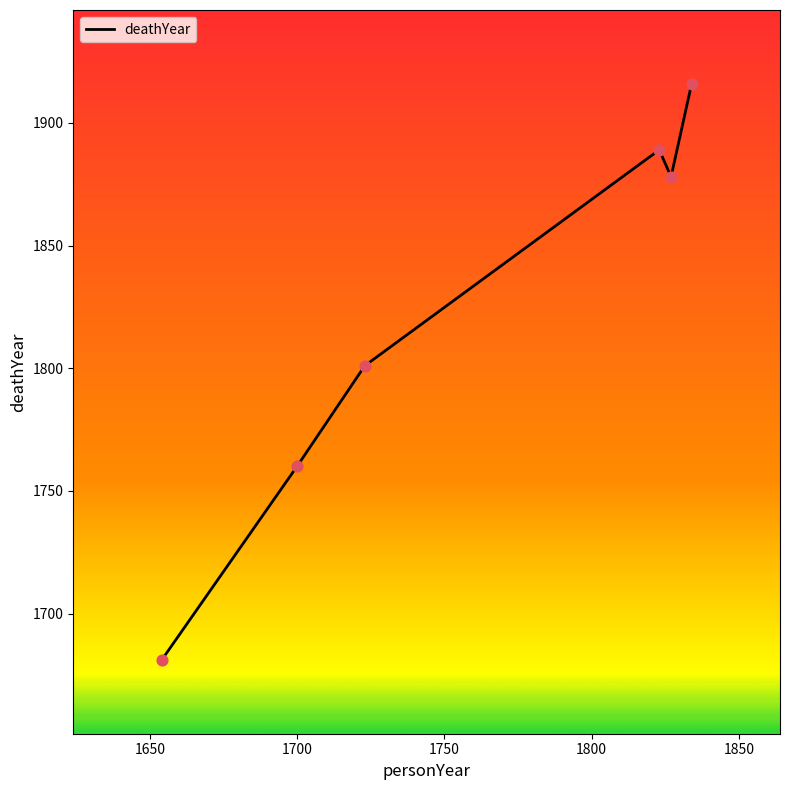

What is the sum of all values?

10925